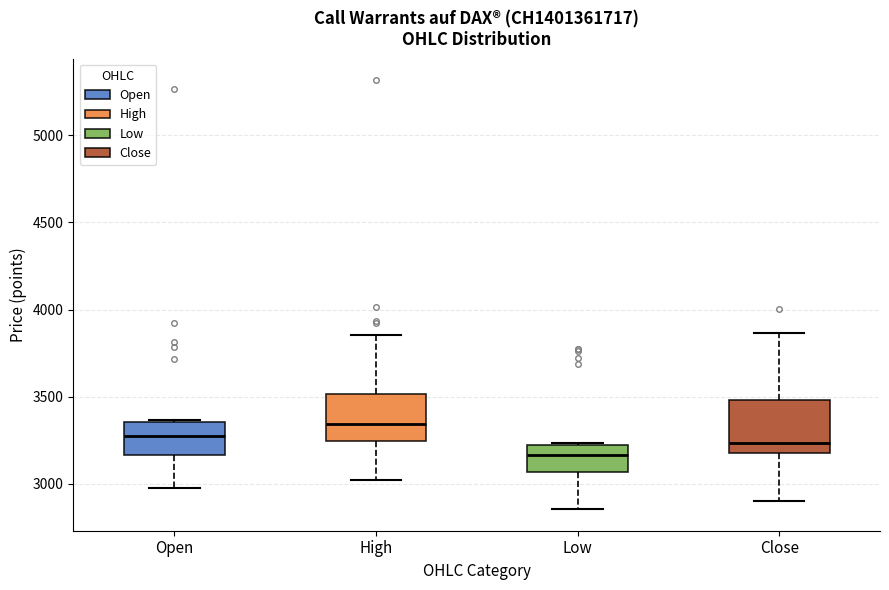

Where does the upper whisker of the box for Close end on the y-axis? The values are not printed on the chart, so give them approximately, as read against the axis.

3850